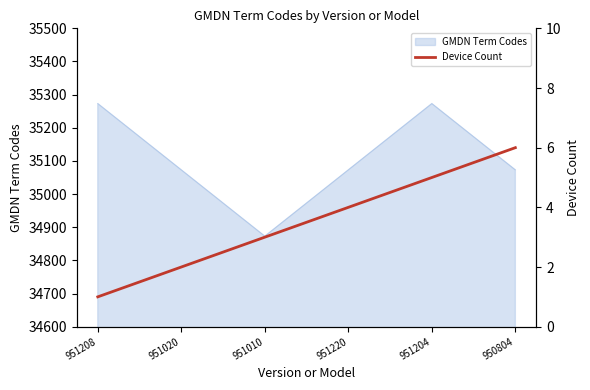

At which label does GMDN Term Codes reach its minimum?

951010